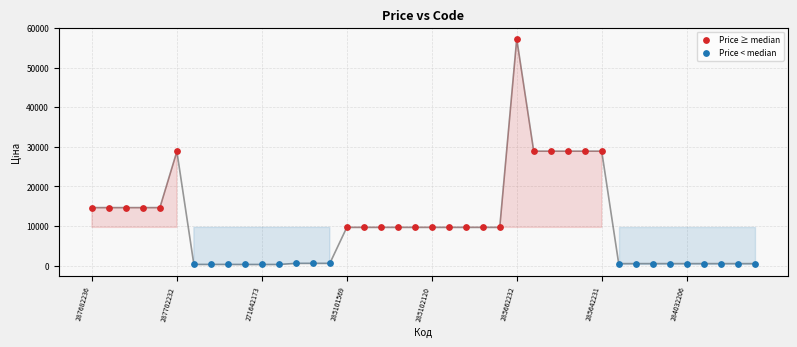

Which series reaches the maximum Y coordinate?

Price ≥ median